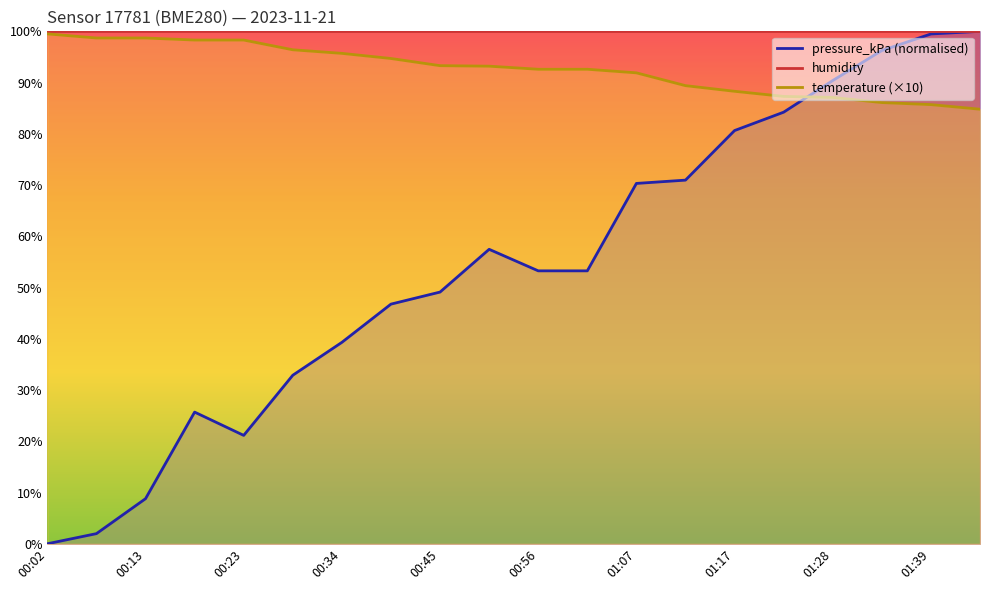

How many values in the pressure_kPa series exceed 53?

11